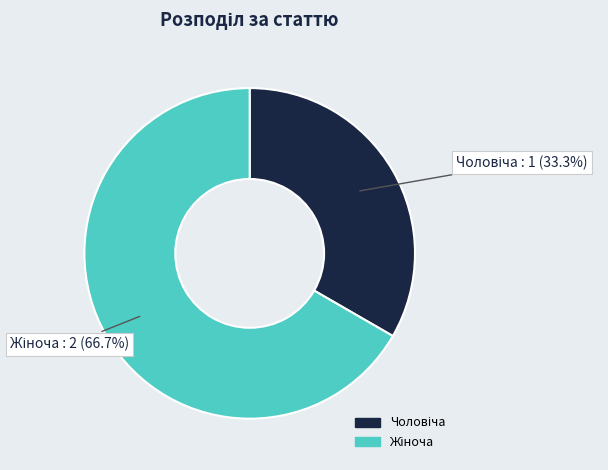

Is there any slice that represents more than half of the pie?

Yes